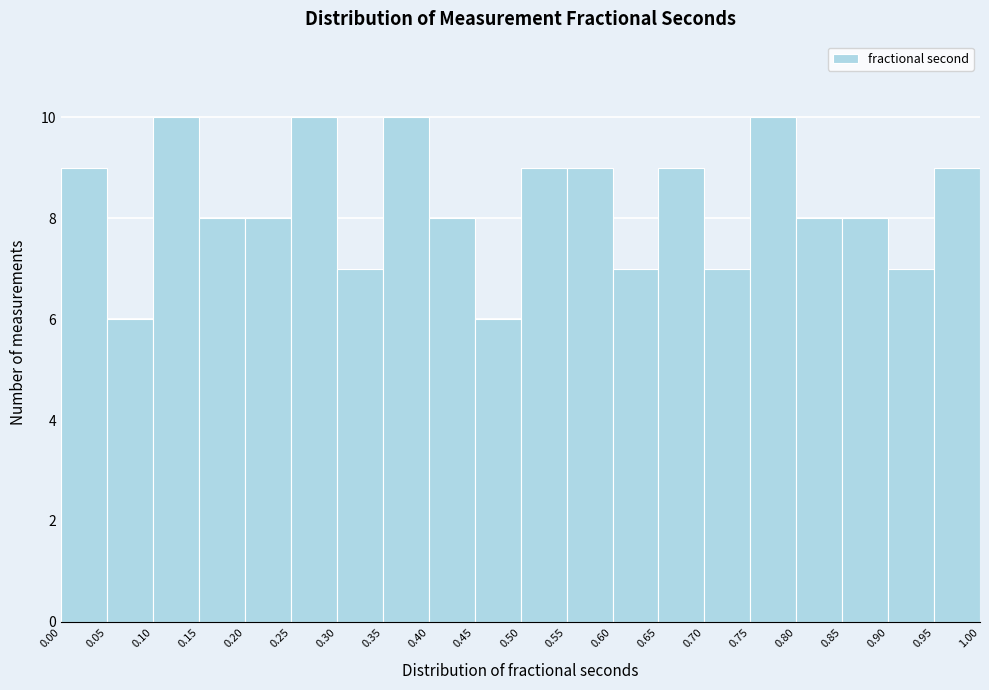

What is the height of the bar covering 0.00 to 0.05 on the x-axis? The values are not printed on the chart, so give them approximately, as read against the axis.

9